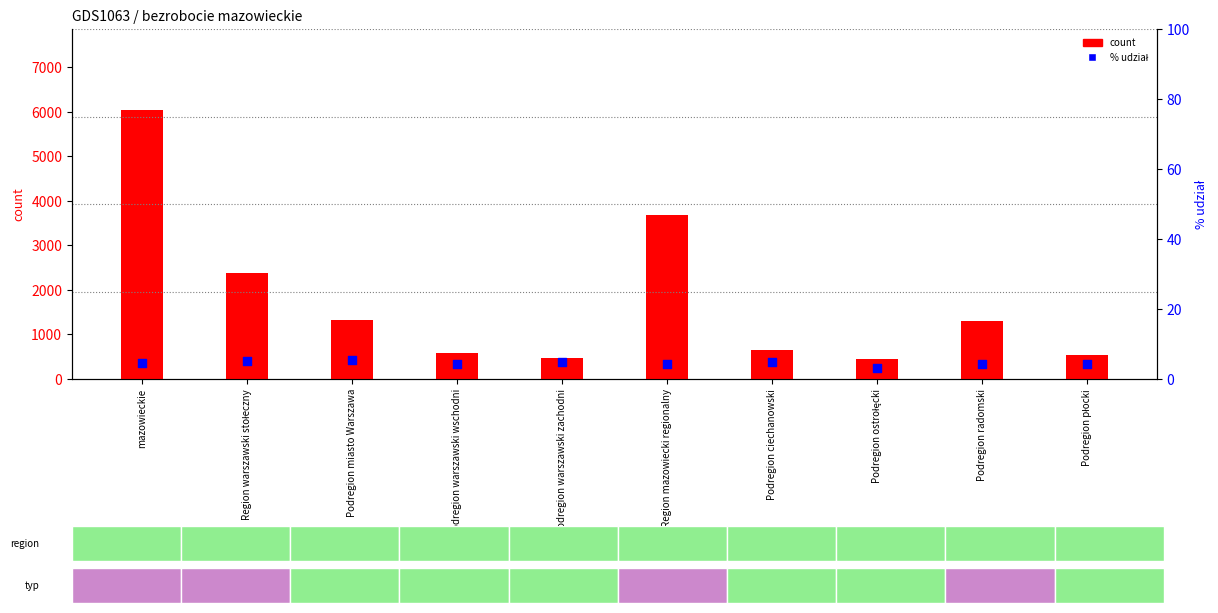

Which series has the largest total across all categories?

count